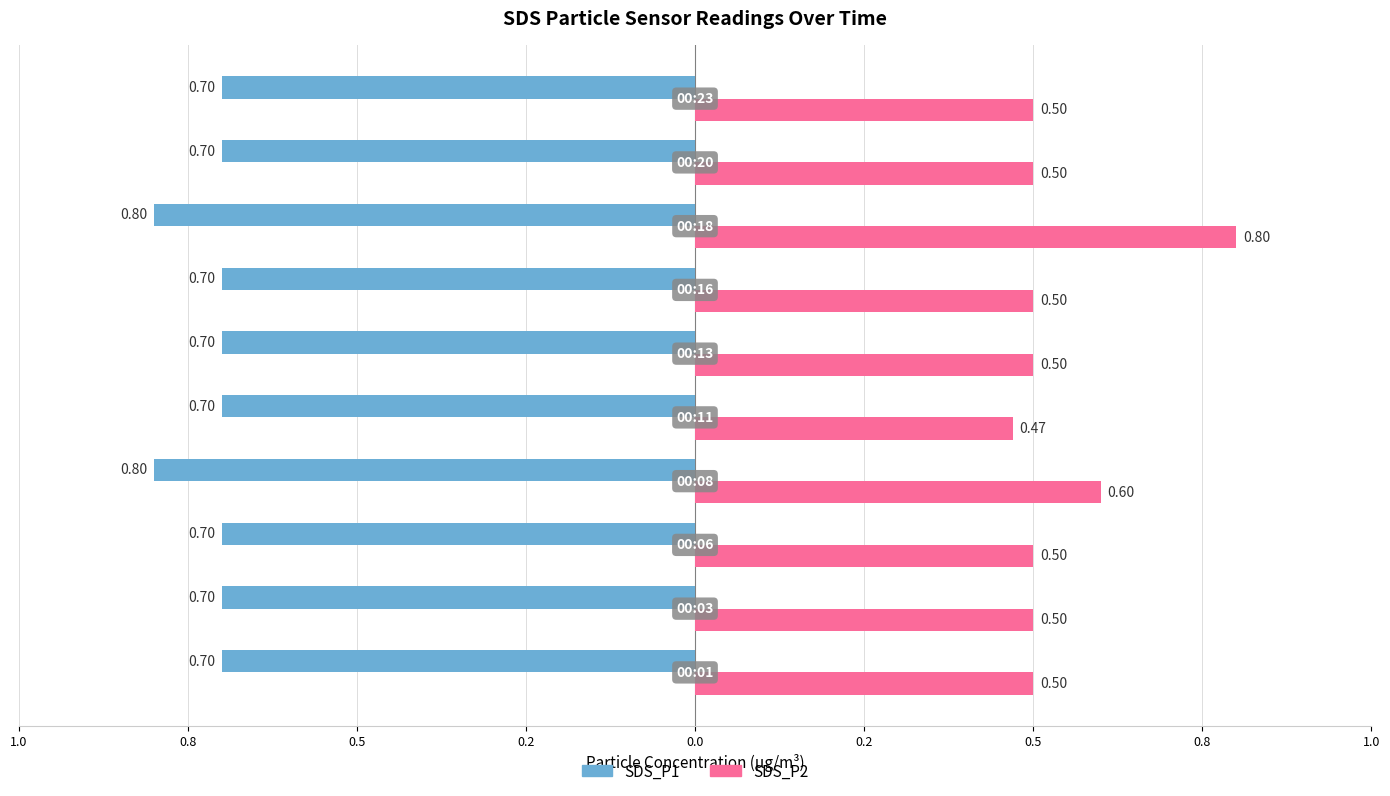

What are all the series names shown in the legend?

SDS_P1, SDS_P2